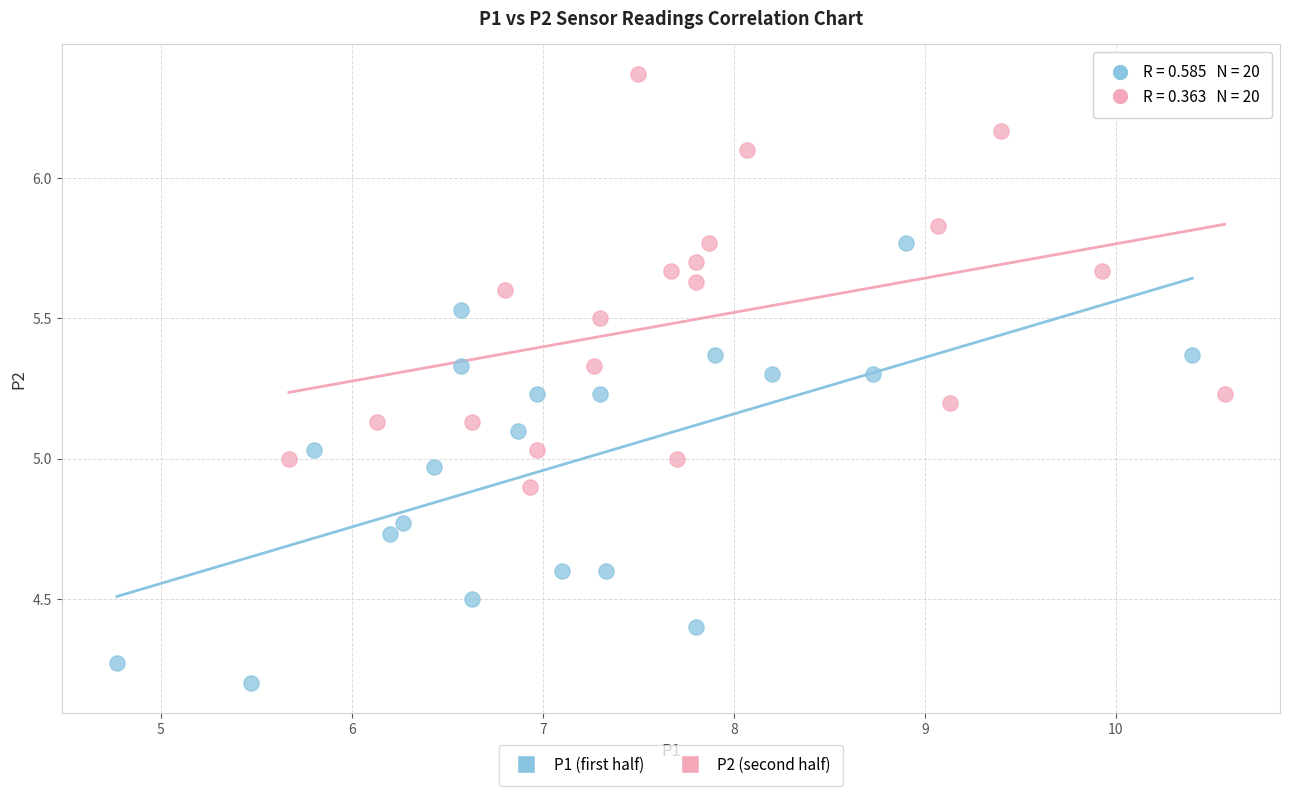

Which series reaches the minimum Y coordinate?

P1 (first half)